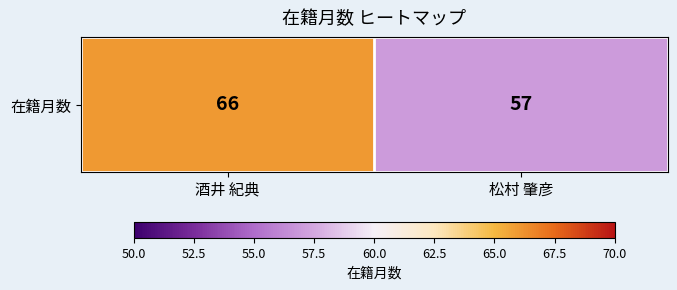

What is the sum of all values?

123